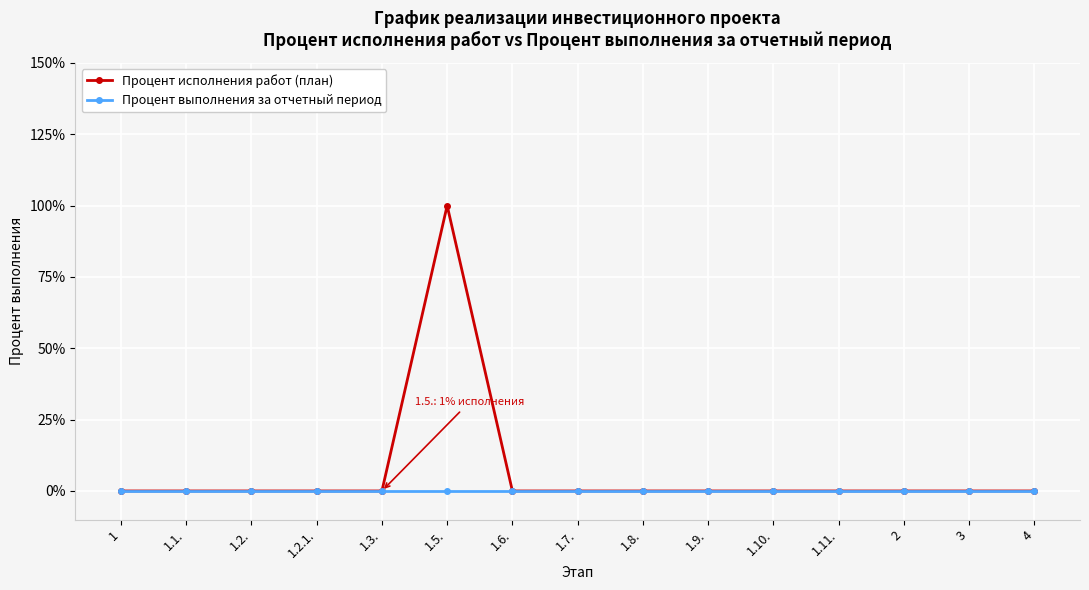

What position from the left is 1.1.?

2